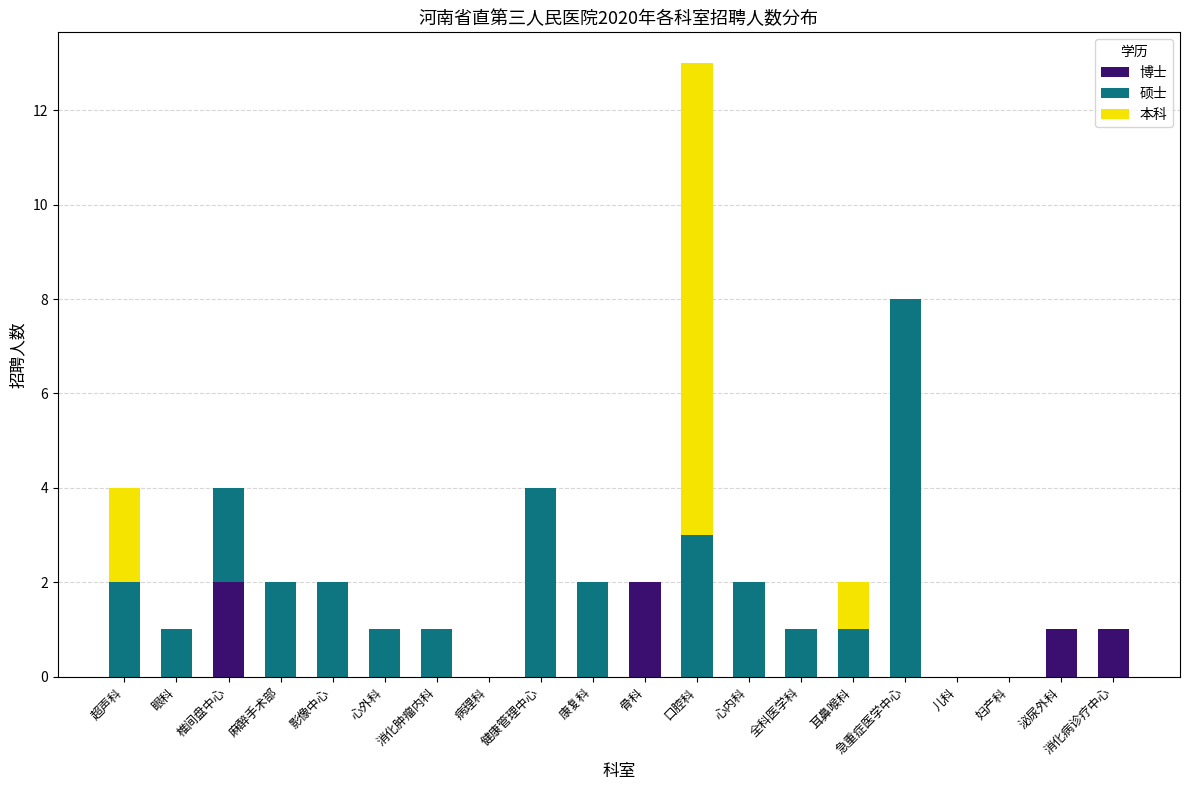

What is the sum of all 博士 values?

6